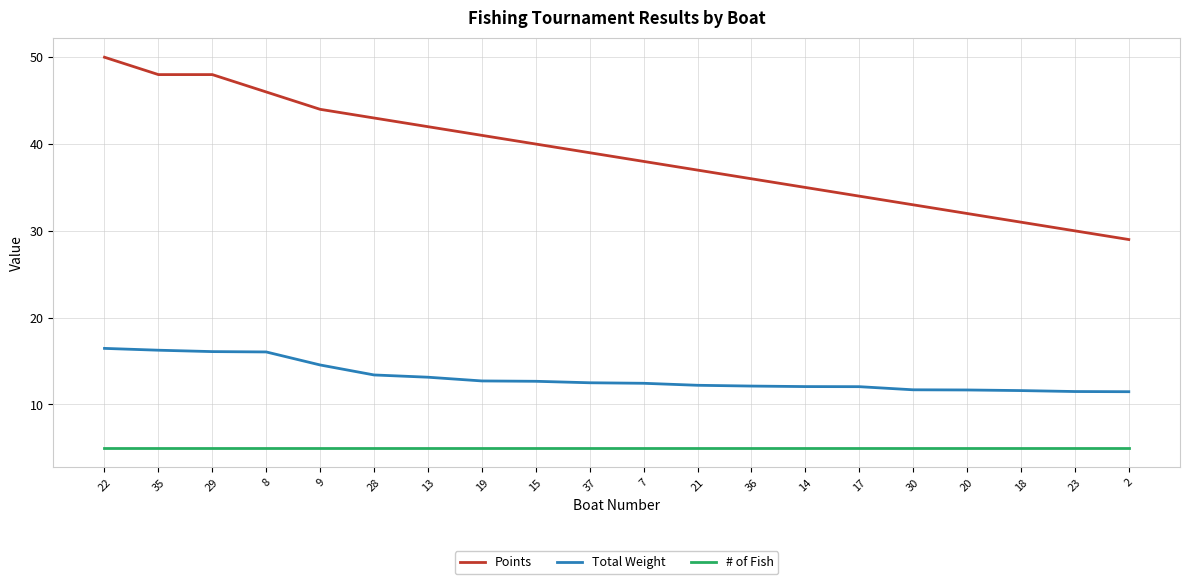

True or false: Total Weight and # of Fish intersect in this chart.

False